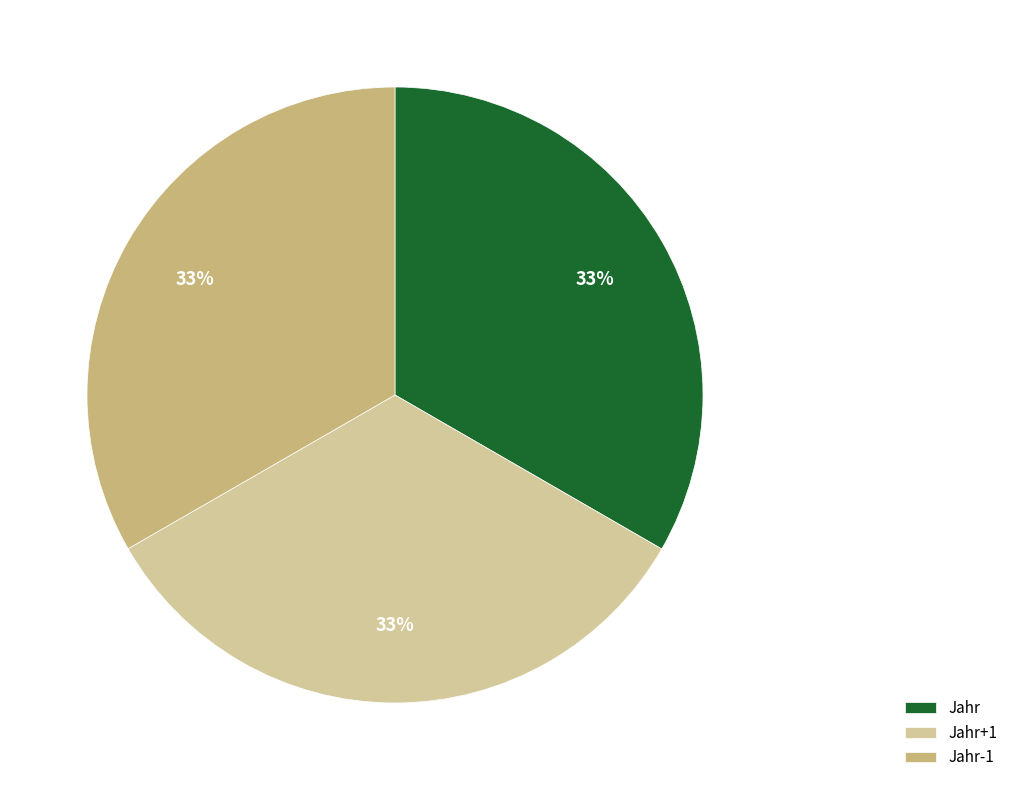

The Jahr slice represents 33% of the pie. True or false?

True